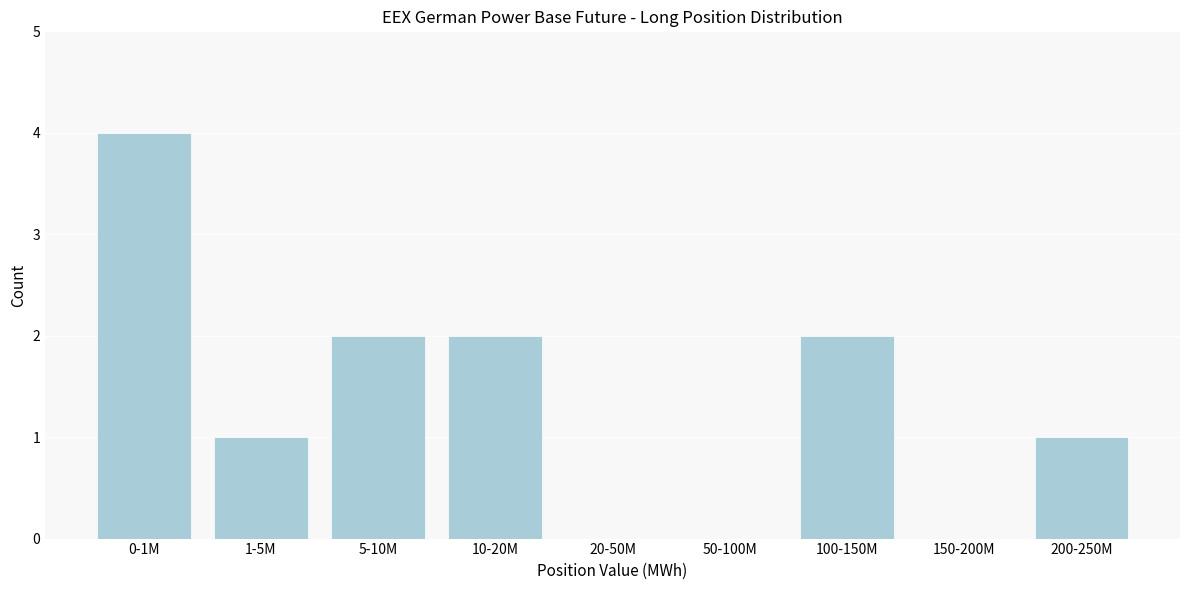

Reading left to right, extract all data points from this chart.

0-1M=4	1-5M=1	5-10M=2	10-20M=2	20-50M=0	50-100M=0	100-150M=2	150-200M=0	200-250M=1